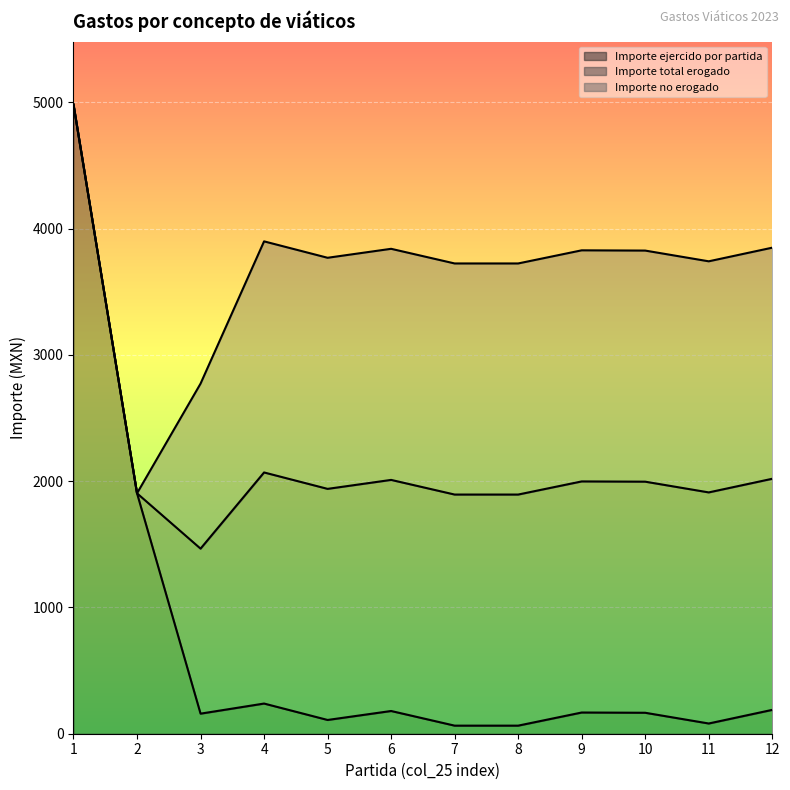

Reading left to right, transcribe all the data shown in this chart.

Importe ejercido por partida: 1=4983.2	2=1904.0	3=159.0	4=239.0	5=109.0	6=180.0	7=64.0	8=64.0	9=168.0	10=166.0	11=81.0	12=189.0
Importe total erogado: 1=0.0	2=0.0	3=1306.8	4=1830.1	5=1830.1	6=1830.1	7=1830.1	8=1830.1	9=1830.1	10=1830.1	11=1830.1	12=1830.1
Importe no erogado: 1=0.0	2=0.0	3=1306.8	4=1830.1	5=1830.1	6=1830.1	7=1830.1	8=1830.1	9=1830.1	10=1830.1	11=1830.1	12=1830.1